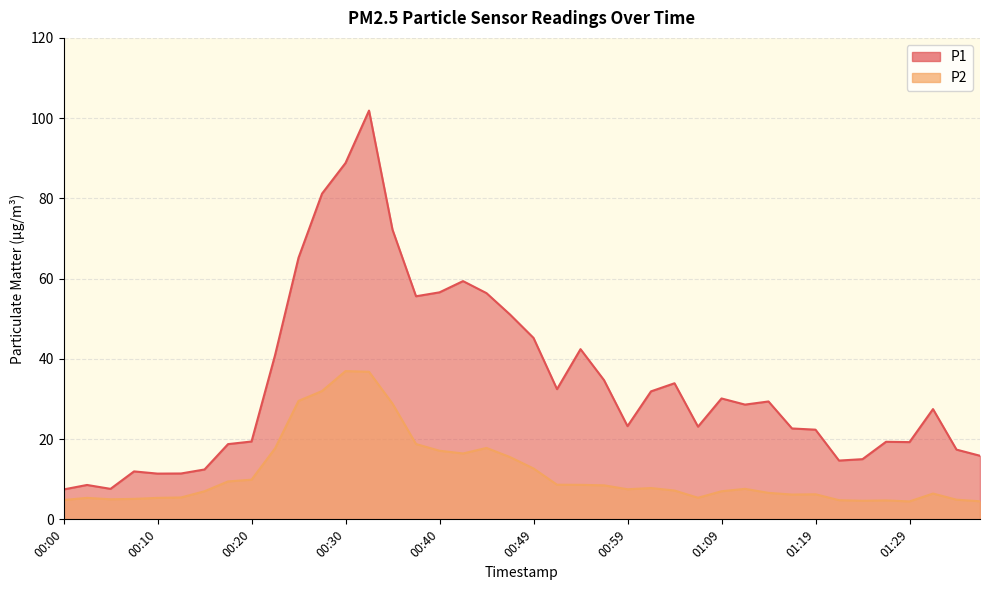

Rank the categories by P1 value from highest to lowest.

00:32, 00:30, 00:27, 00:35, 00:25, 00:42, 00:40, 00:45, 00:37, 00:47, 00:49, 00:54, 00:22, 00:57, 01:04, 00:52, 01:02, 01:09, 01:14, 01:11, 01:31, 00:59, 01:07, 01:16, 01:19, 00:20, 01:26, 01:29, 00:18, 01:34, 01:36, 01:24, 01:21, 00:15, 00:08, 00:13, 00:10, 00:03, 00:05, 00:00